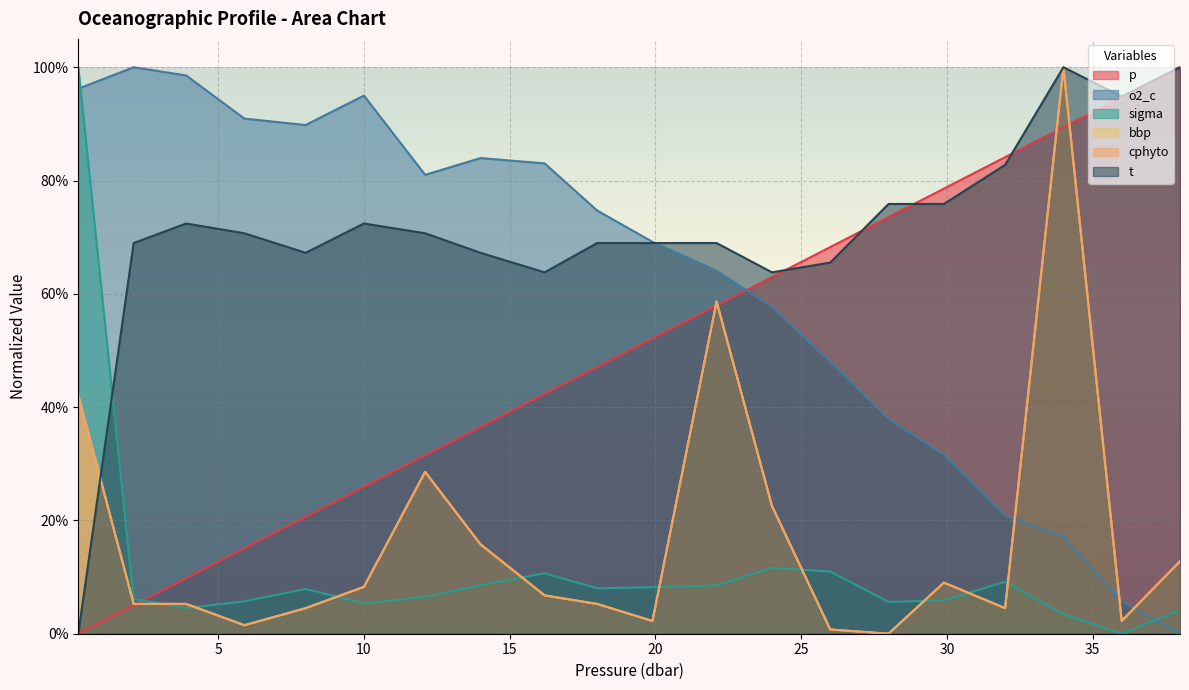

The bbp series shows 0.0 at 26.0. True or false?

True